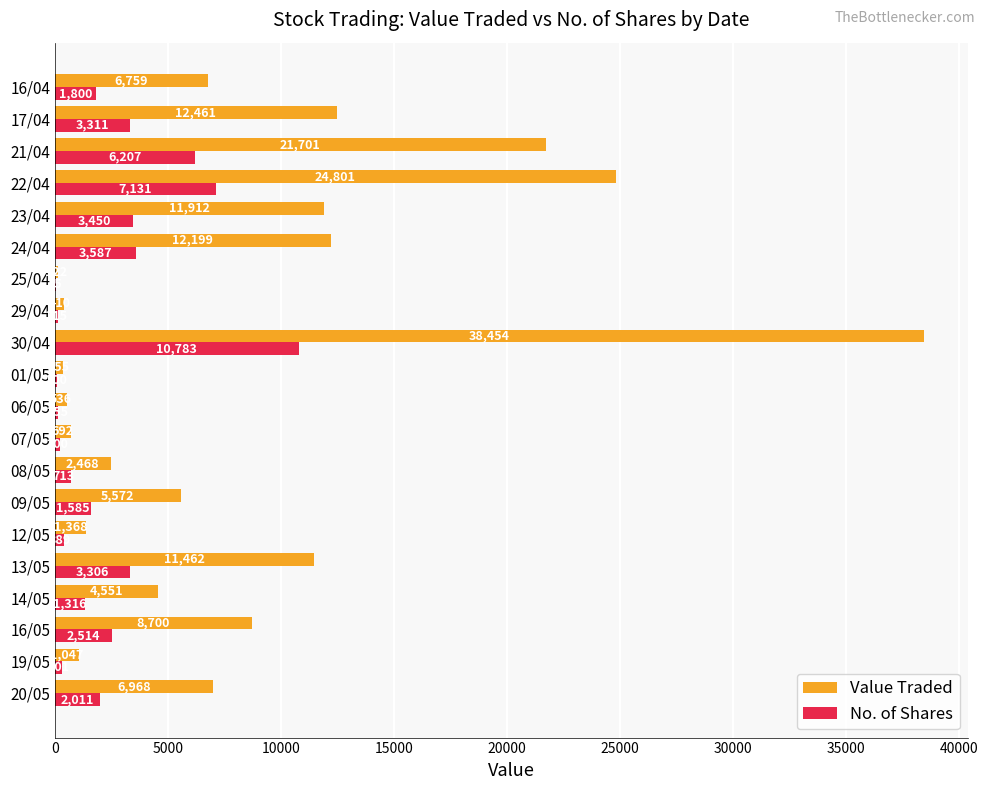

The value of Value Traded at 30/04 is 38454. True or false?

True